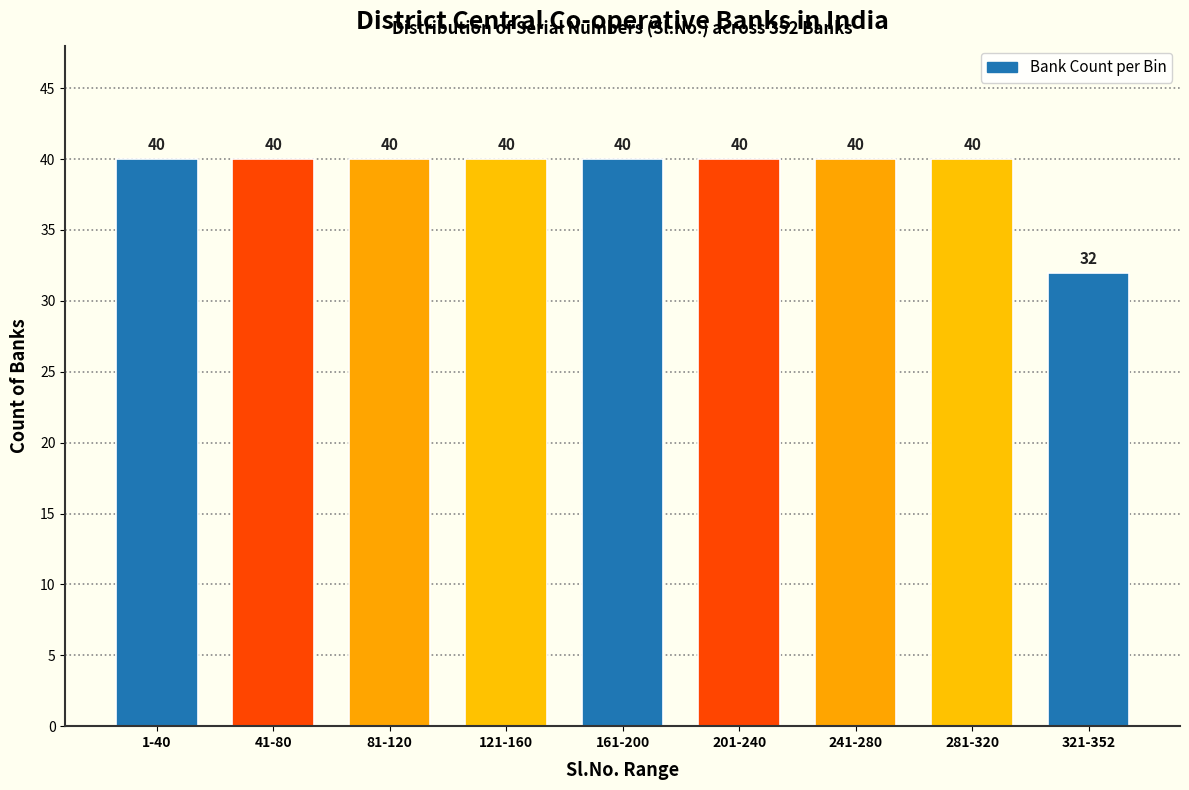

Reading left to right, list all the values displayed in this chart.

1-40=40	41-80=40	81-120=40	121-160=40	161-200=40	201-240=40	241-280=40	281-320=40	321-352=32